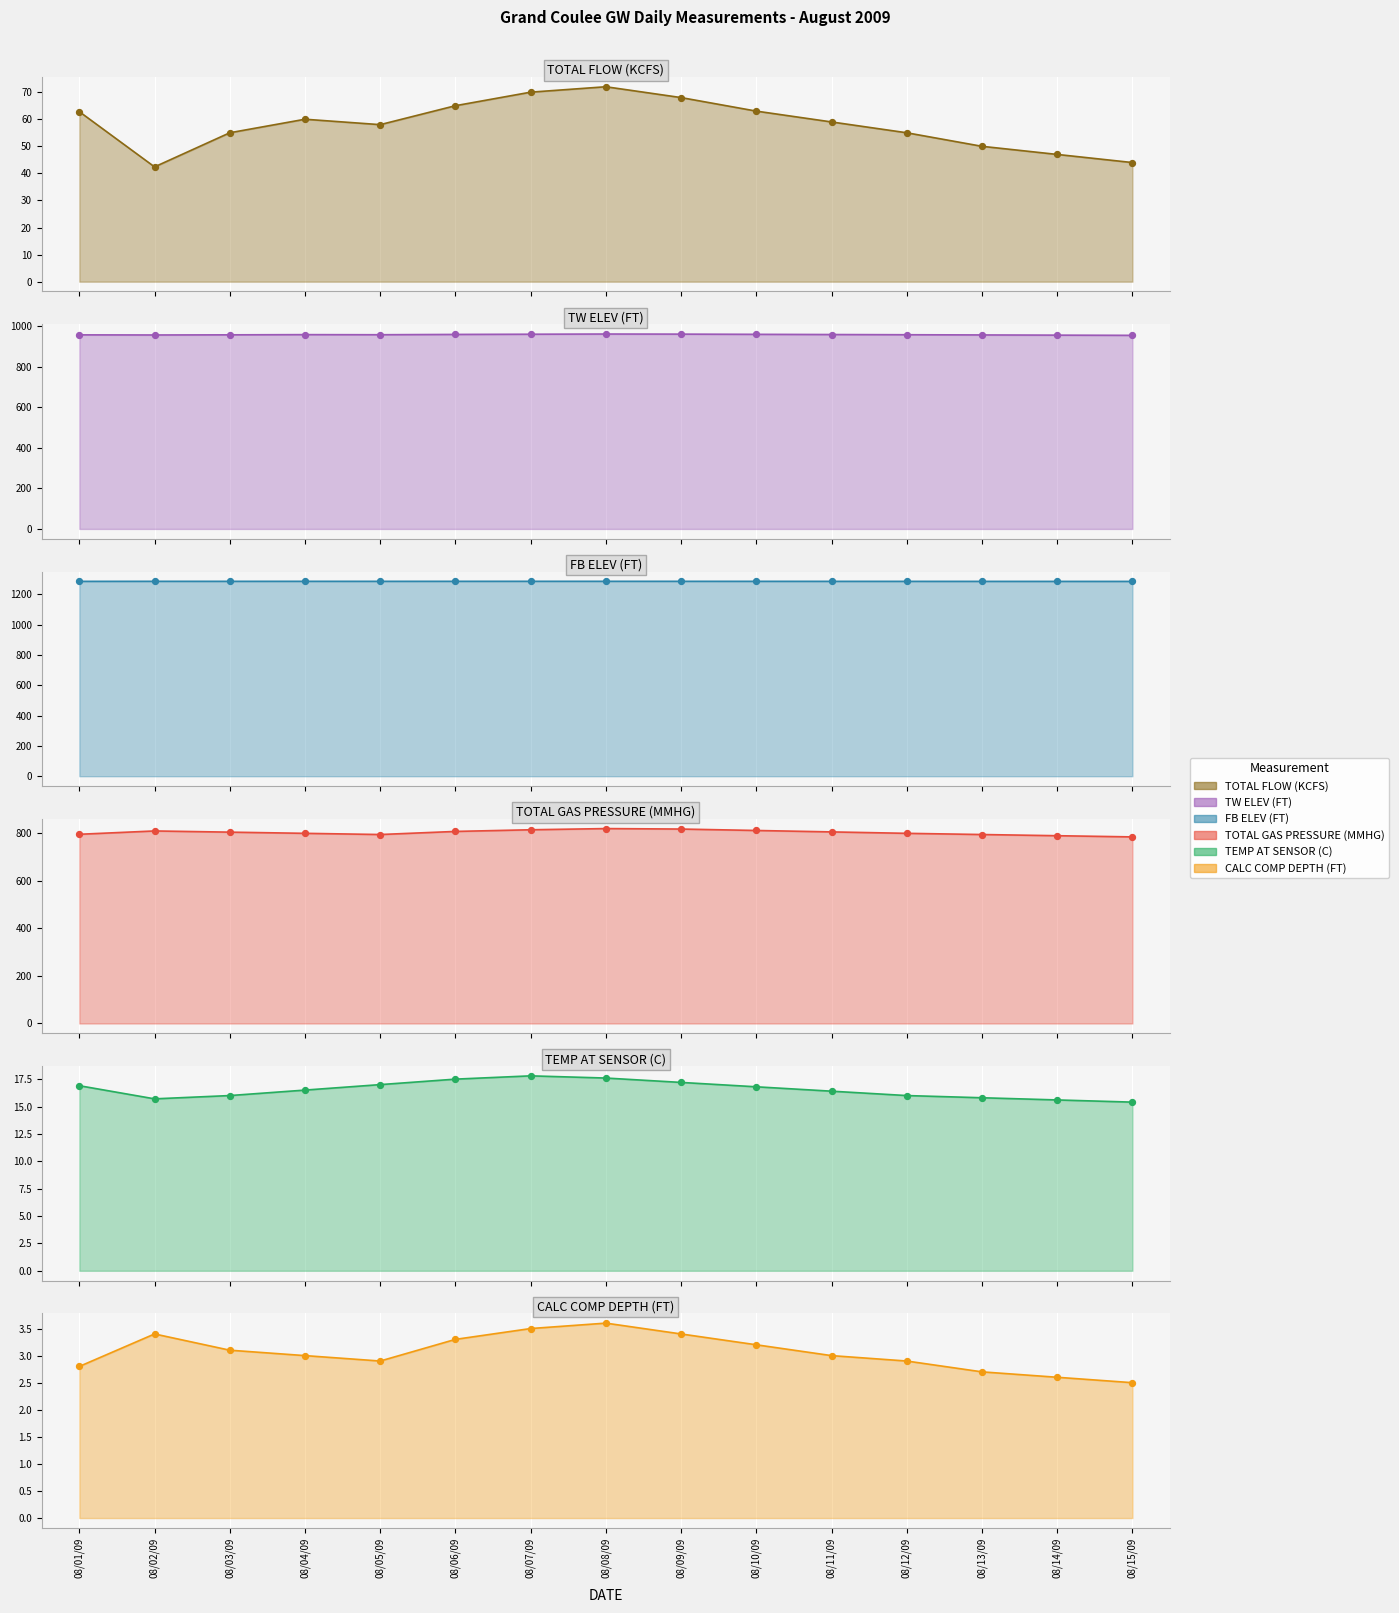

Which series contains the highest Y value?

FB ELEV (FT)